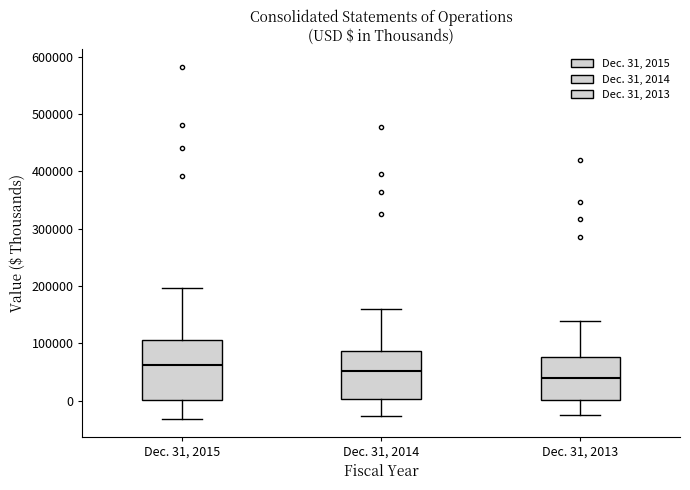

Reading left to right, transcribe this box plot: for each box, give where its median line is, the range the box spans, and where its two whiskers end, as read against the y-axis. The values are not printed on the chart, so give them approximately, as read against the axis.

Dec. 31, 2015: median 60000, box 0 to 110000, whiskers -30000 to 200000
Dec. 31, 2014: median 50000, box 0 to 90000, whiskers -30000 to 160000
Dec. 31, 2013: median 40000, box 0 to 80000, whiskers -30000 to 140000